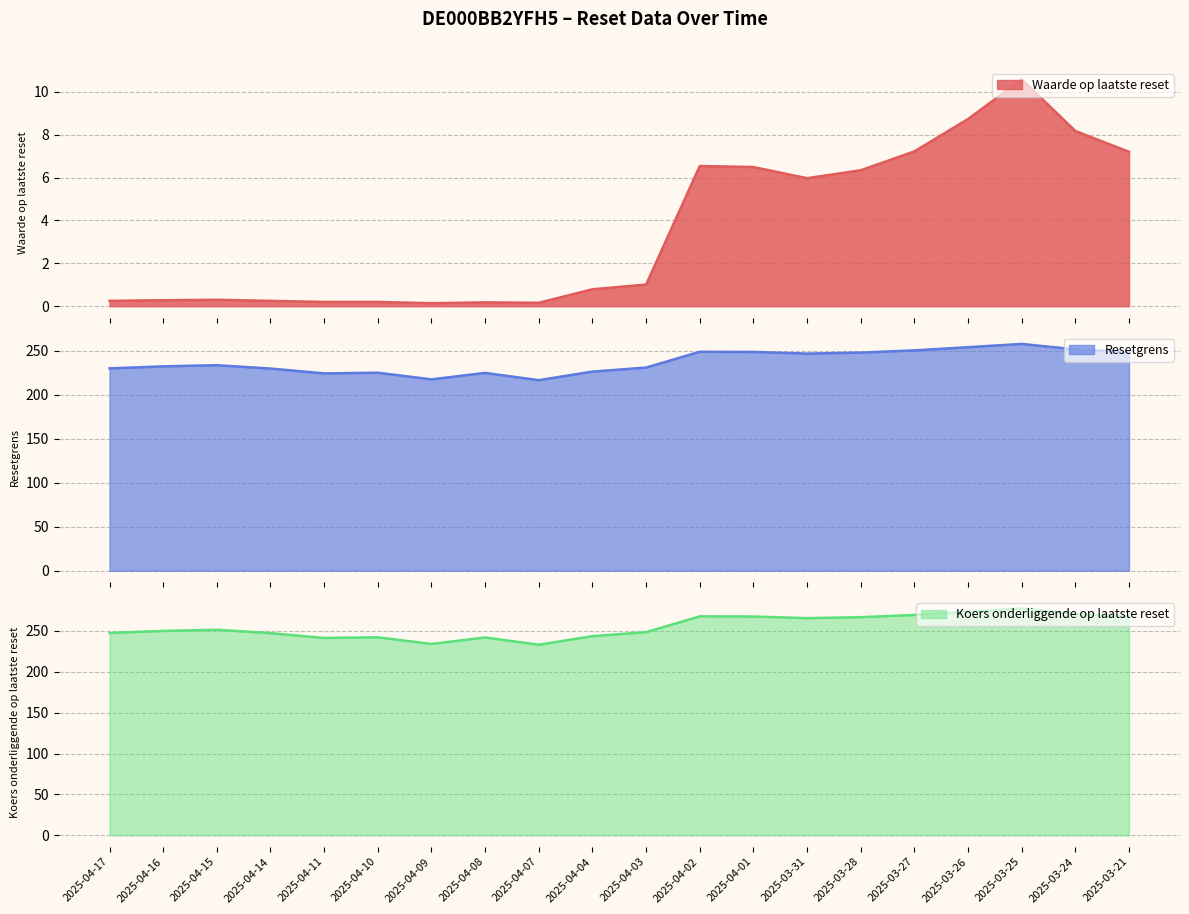

True or false: Koers onderliggende op laatste reset has more than 1 points higher than both neighbors.

True